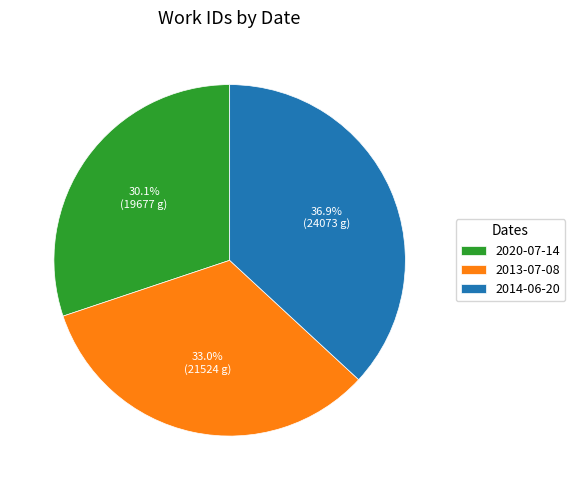

Does 2020-07-14 represent more than half of the total?

No